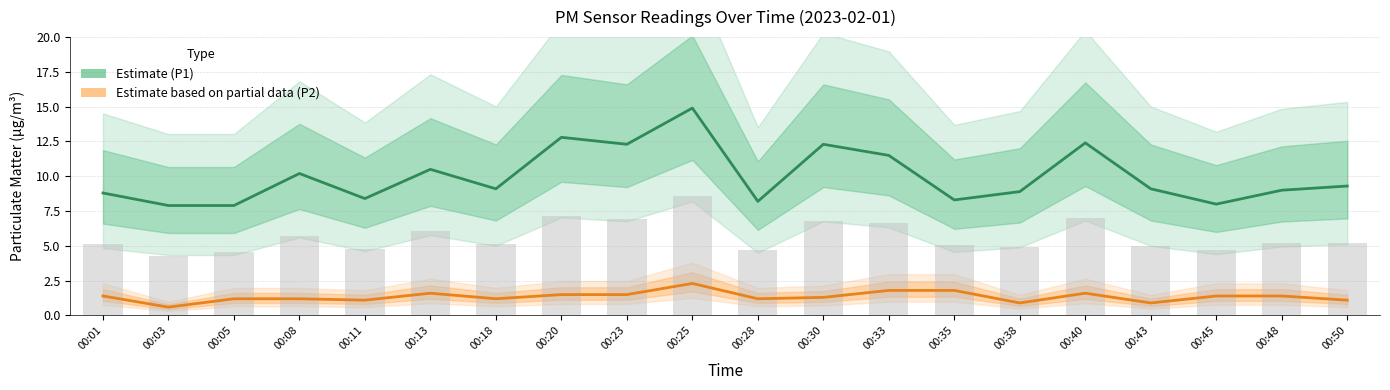

The value of Estimate based on partial data (P2) at 00:03 is 0.2. True or false?

False